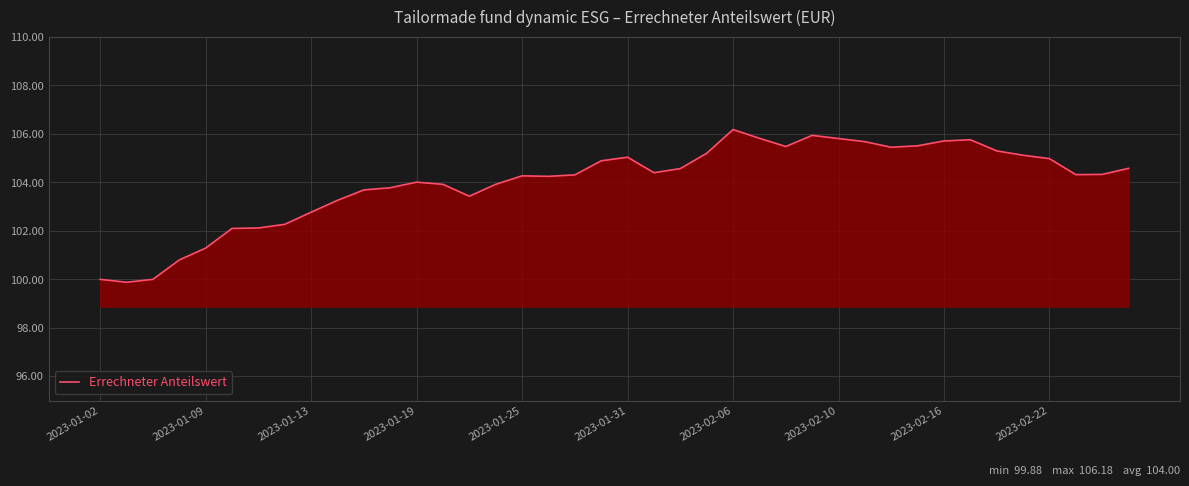

What is the greatest value displayed?

106.2